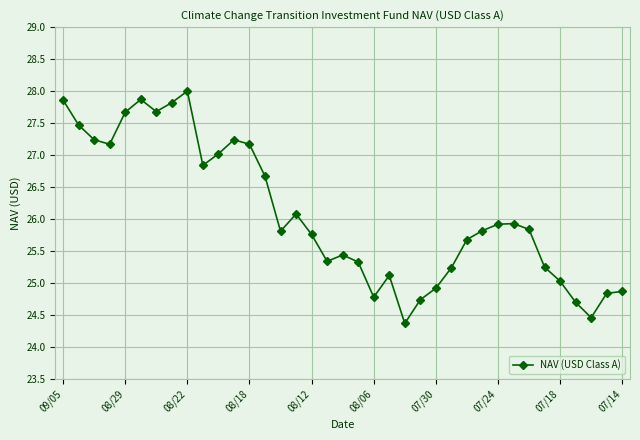

True or false: there are more than 1 points higher than both neighbors.

True